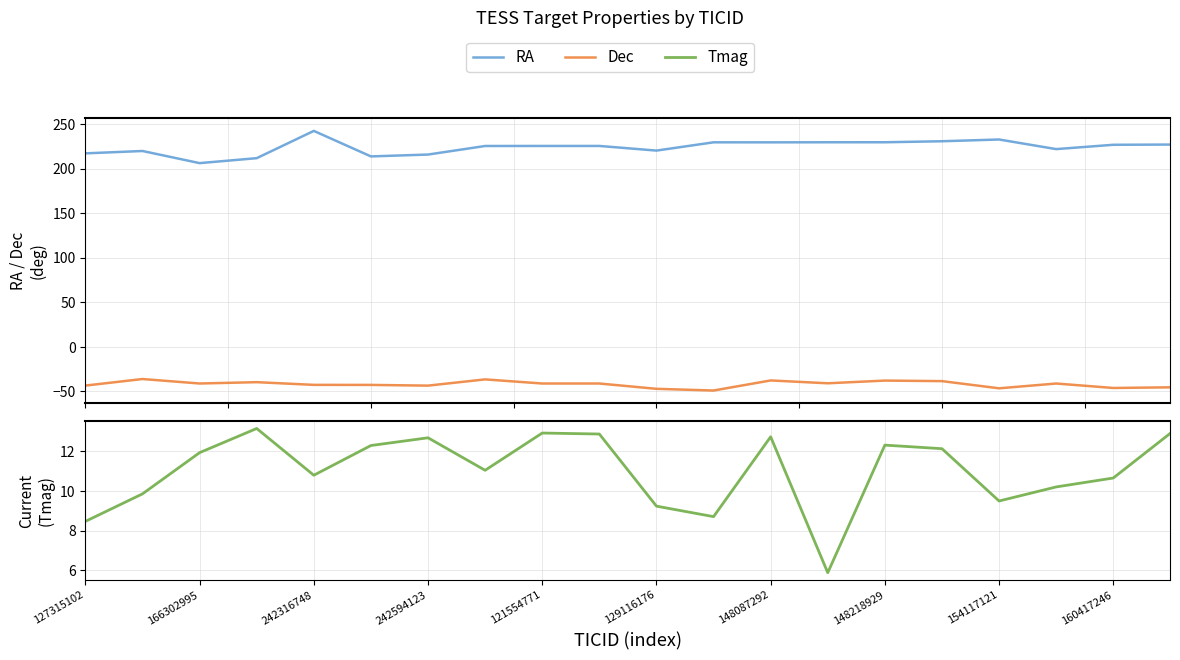

True or false: Tmag has a value of 1.4 at 13.

False